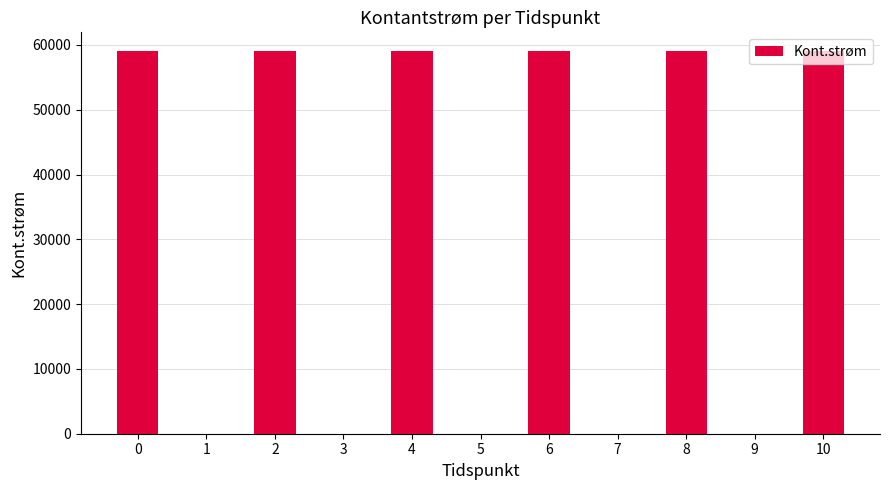

What is the sum of all values?

354000